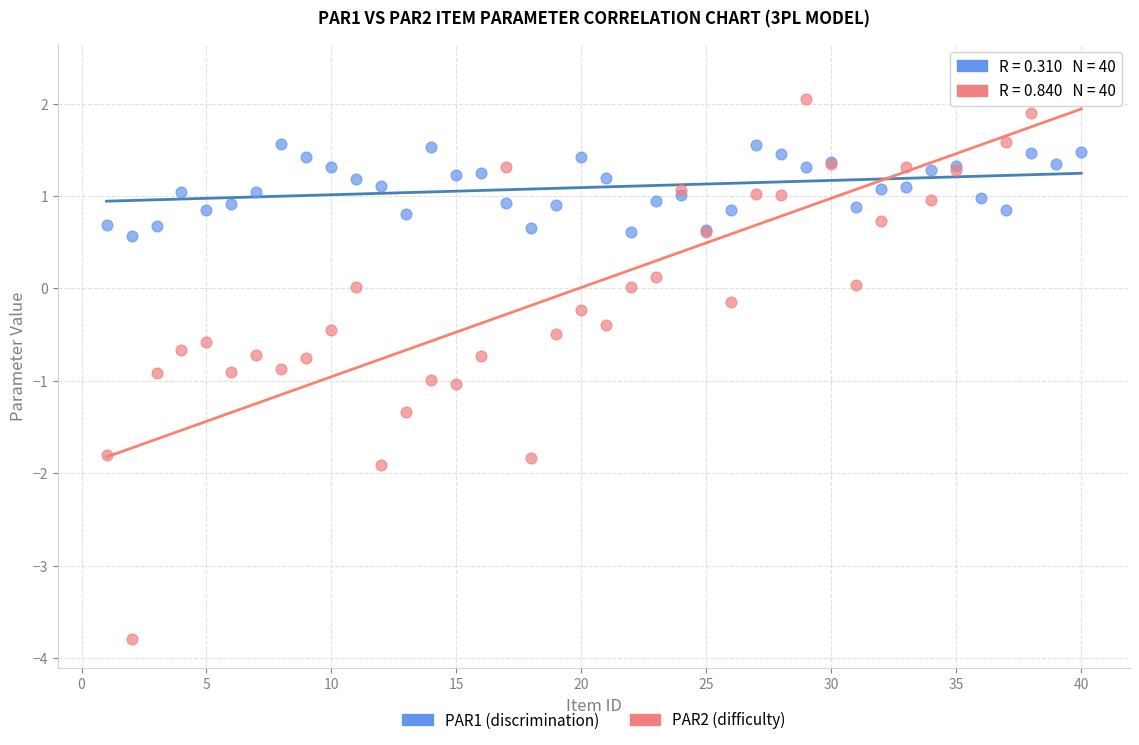

Which series has the largest Y range (max minus min)?

PAR2 (difficulty)